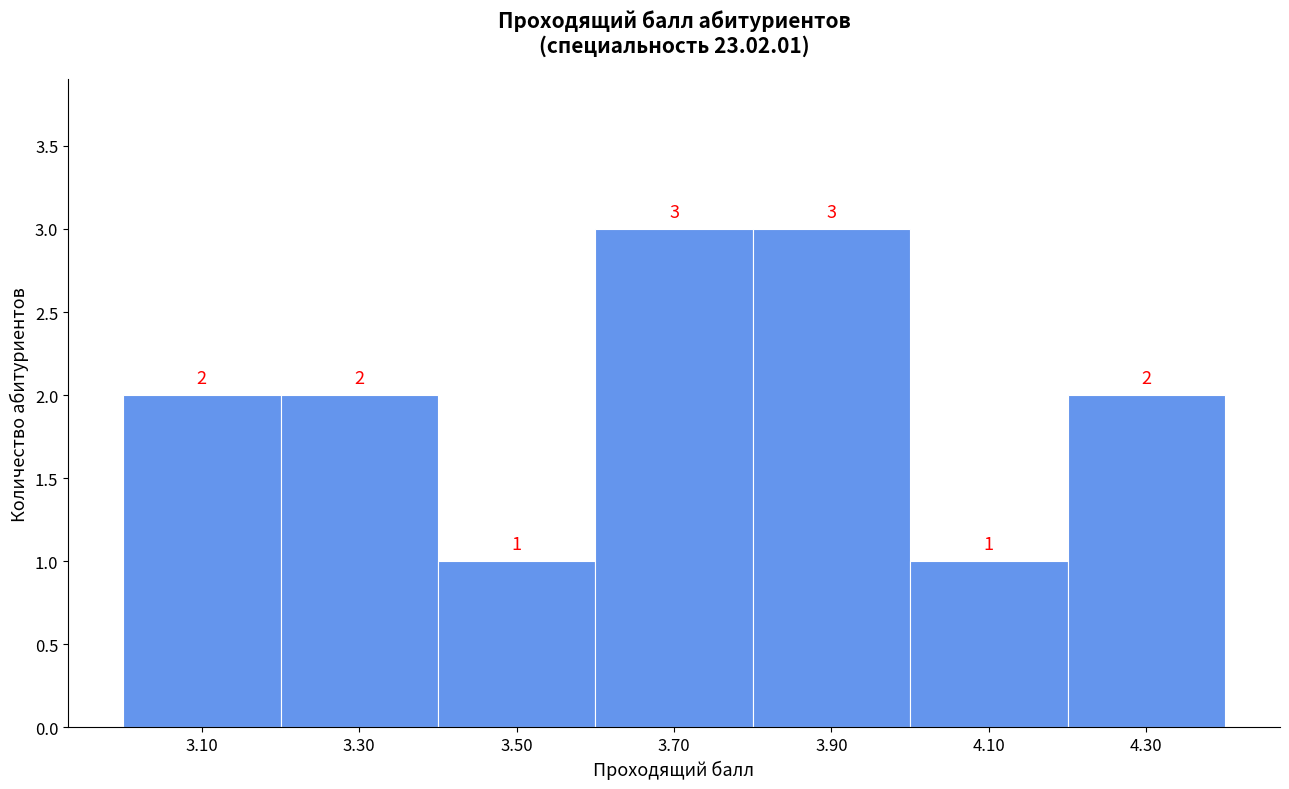

Reading left to right, list every bar in this chart as the range it spans on the x-axis followed by its height.

3.0 to 3.2: 2
3.2 to 3.4: 2
3.4 to 3.6: 1
3.6 to 3.8: 3
3.8 to 4.0: 3
4.0 to 4.2: 1
4.2 to 4.4: 2